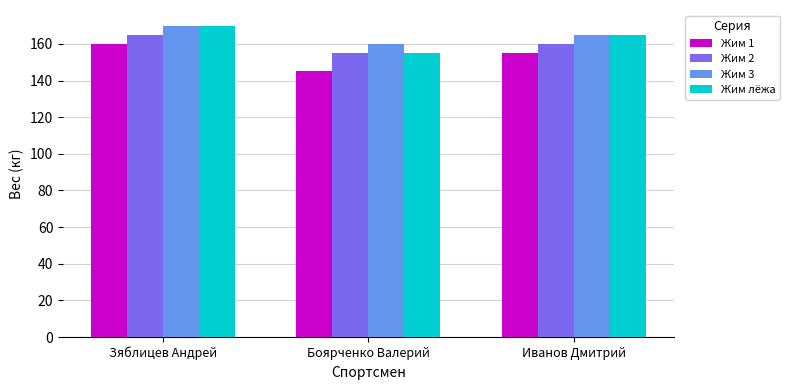

Reading left to right, list all the values displayed in this chart.

Жим 1: Зяблицев Андрей=160	Боярченко Валерий=145	Иванов Дмитрий=155
Жим 2: Зяблицев Андрей=165	Боярченко Валерий=155	Иванов Дмитрий=160
Жим 3: Зяблицев Андрей=170	Боярченко Валерий=160	Иванов Дмитрий=165
Жим лёжа: Зяблицев Андрей=170	Боярченко Валерий=155	Иванов Дмитрий=165